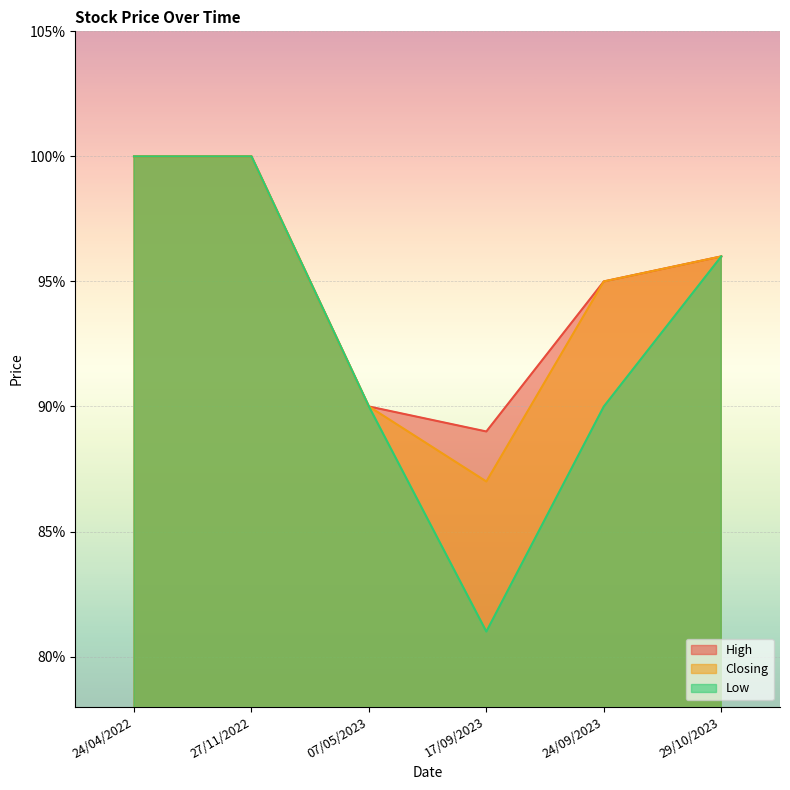

In Low, how many points are lower than both neighbors (excluding endpoints)?

1